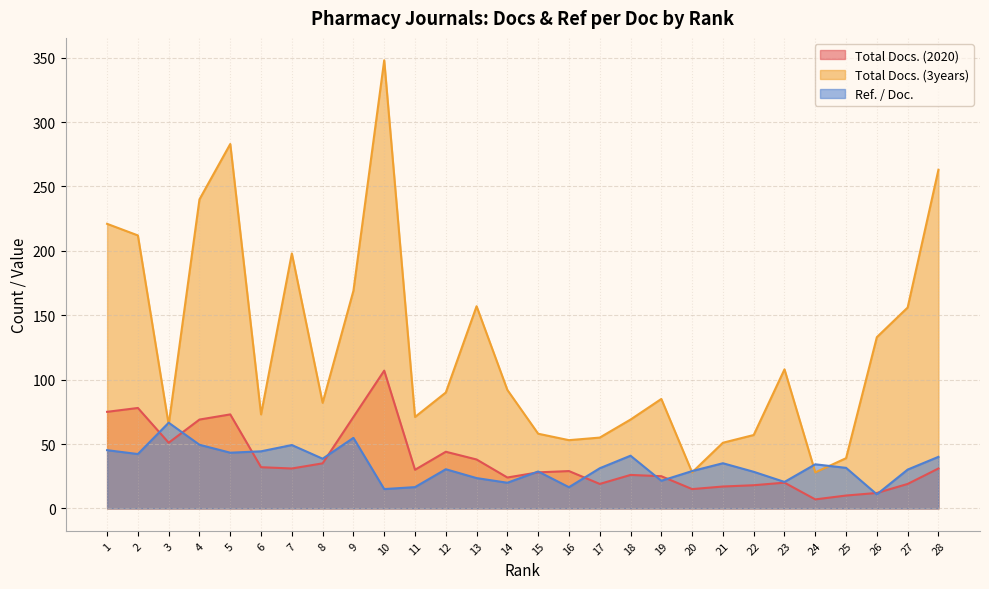

At which label does Total Docs. (3years) first exceed 90?

1